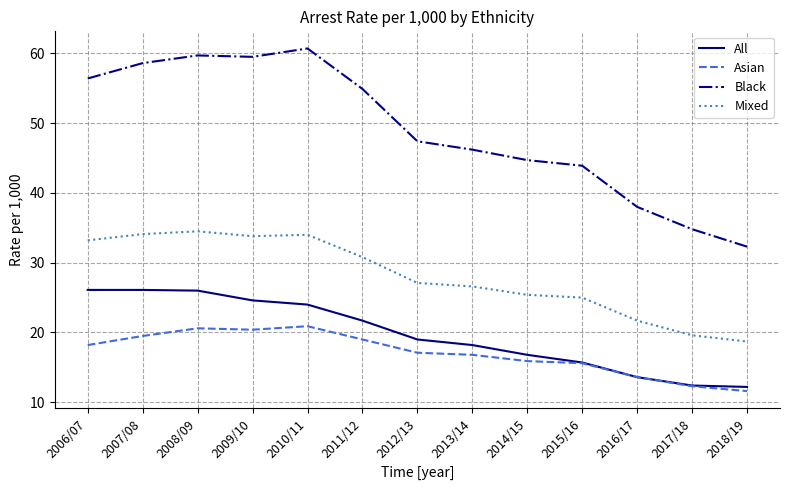

True or false: Mixed has more than 0 interior local peaks.

True